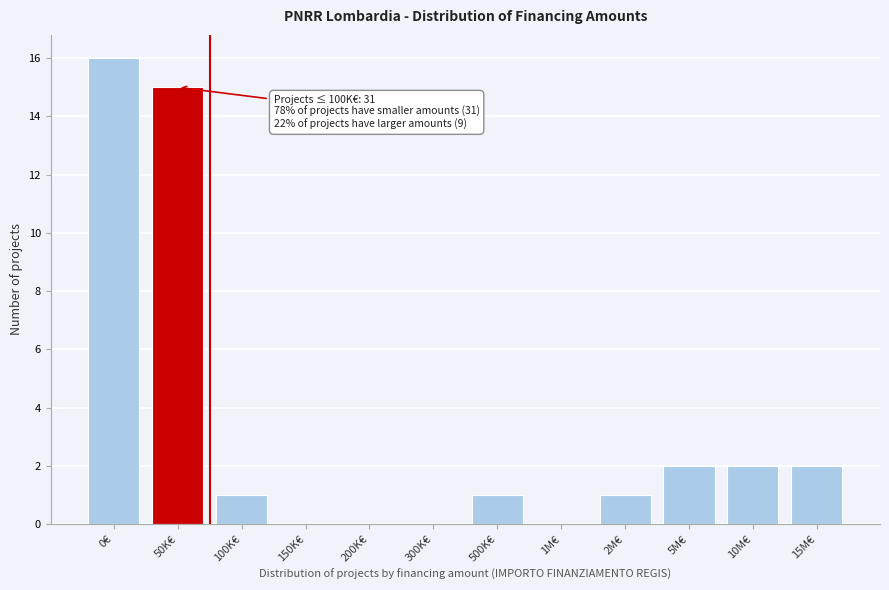

Reading left to right, list all the values displayed in this chart.

0€=16	50K€=15	100K€=1	150K€=0	200K€=0	300K€=0	500K€=1	1M€=0	2M€=1	5M€=2	10M€=2	15M€=2